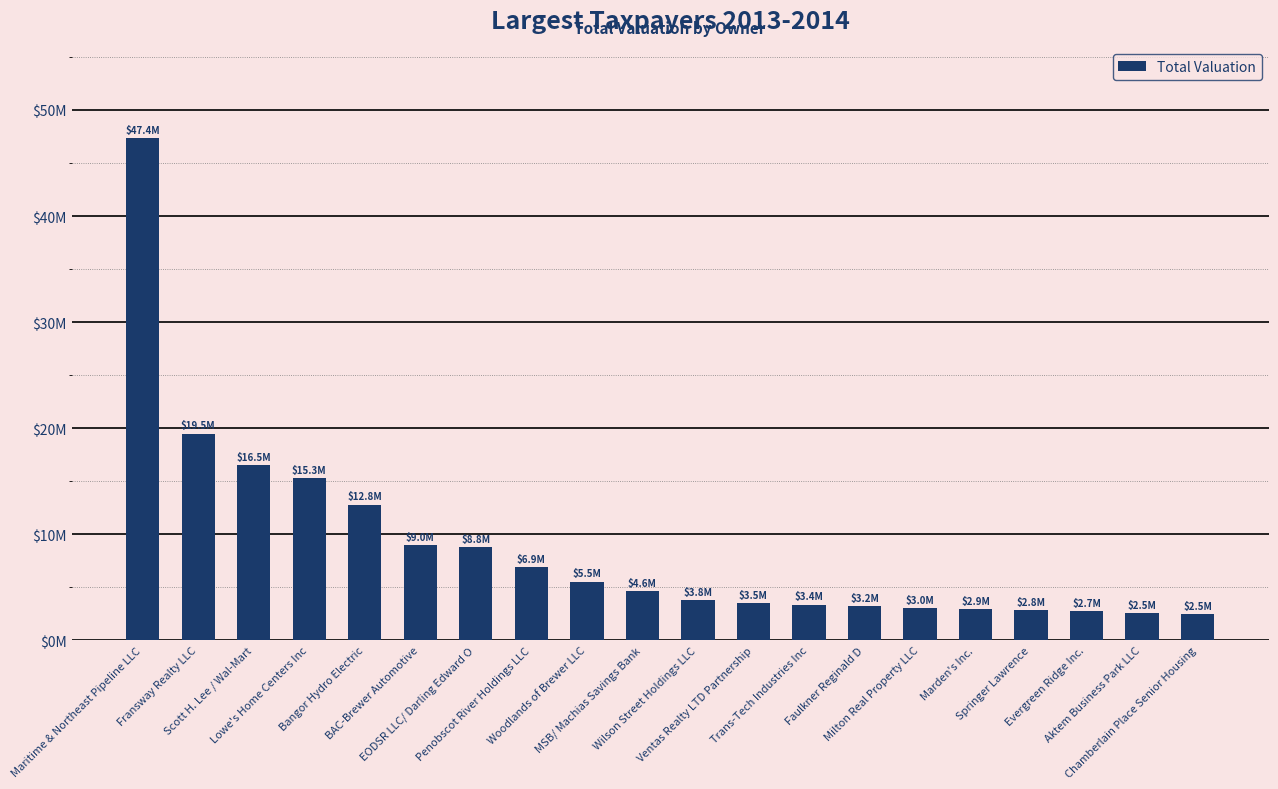

List the labels in order of value, largest first.

Maritime & Northeast Pipeline LLC, Fransway Realty LLC, Scott H. Lee / Wal-Mart, Lowe's Home Centers Inc, Bangor Hydro Electric, BAC-Brewer Automotive, EODSR LLC/ Darling Edward O, Penobscot River Holdings LLC, Woodlands of Brewer LLC, MSB/ Machias Savings Bank, Wilson Street Holdings LLC, Ventas Realty LTD Partnership, Trans-Tech Industries Inc, Faulkner Reginald D, Milton Real Property LLC, Marden's Inc., Springer Lawrence, Evergreen Ridge Inc., Aktem Business Park LLC, Chamberlain Place Senior Housing